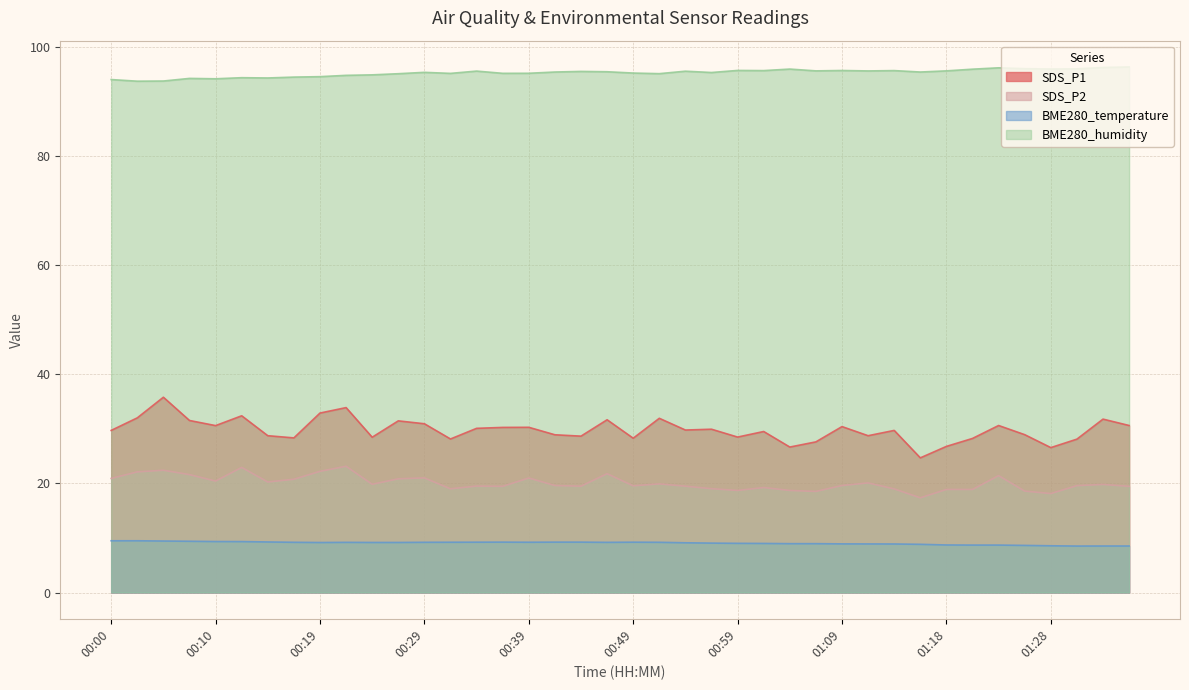

The value of BME280_temperature at 01:18 is 1.9. True or false?

False